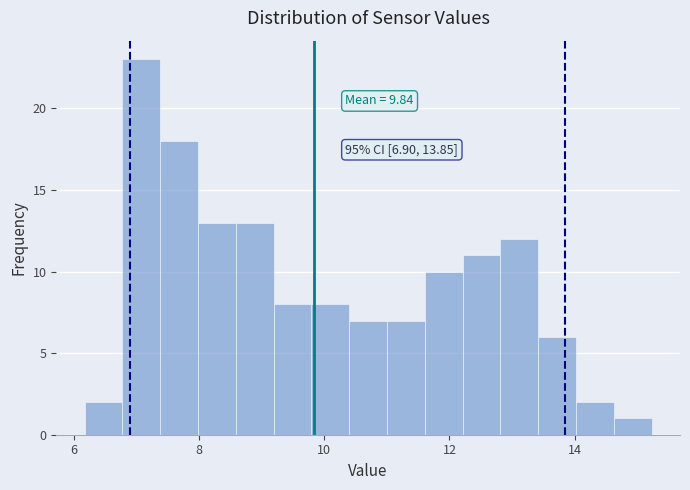

Around what value on the x-axis is the tallest bar? Give the approximate position of its centre, as read against the axis.

7.0